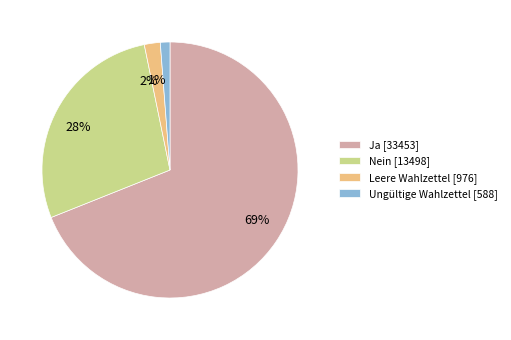

To the nearest percent, what portion does Leere Wahlzettel represent?

2%